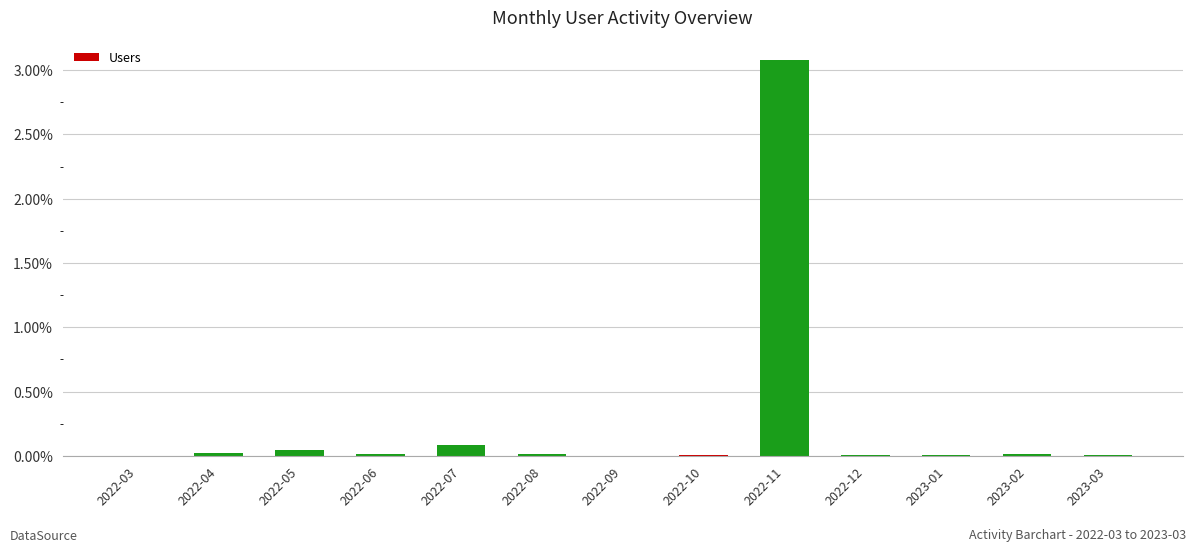

What is the maximum value shown in the chart?

3.1